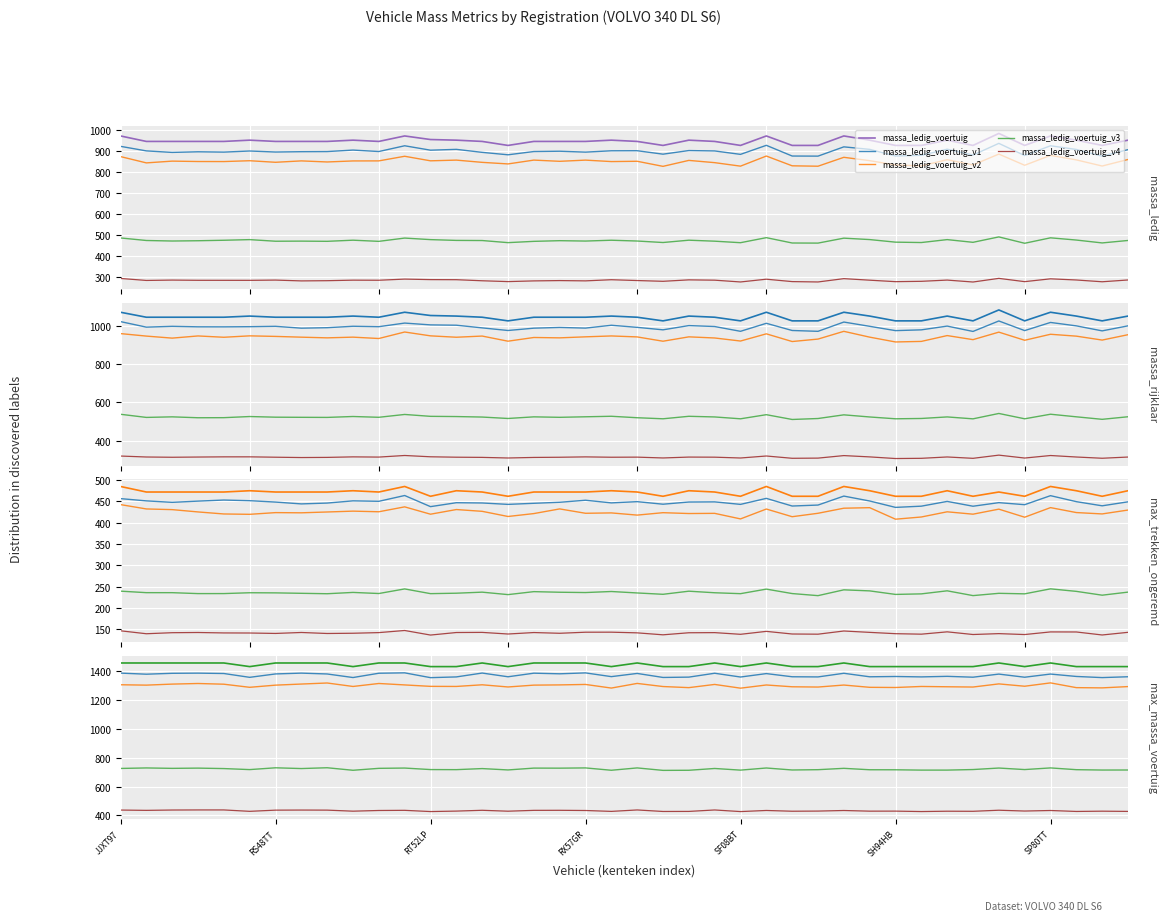

Which has a higher value, SN52VB or JJXT97?

SN52VB